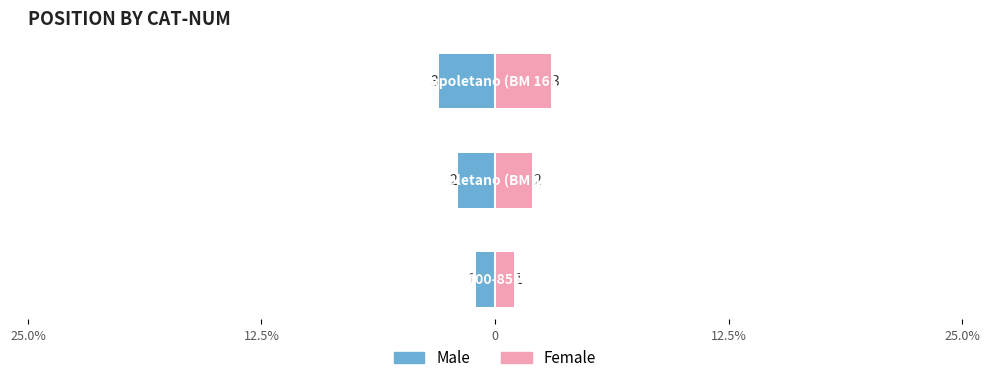

Does the chart contain any negative values?

Yes